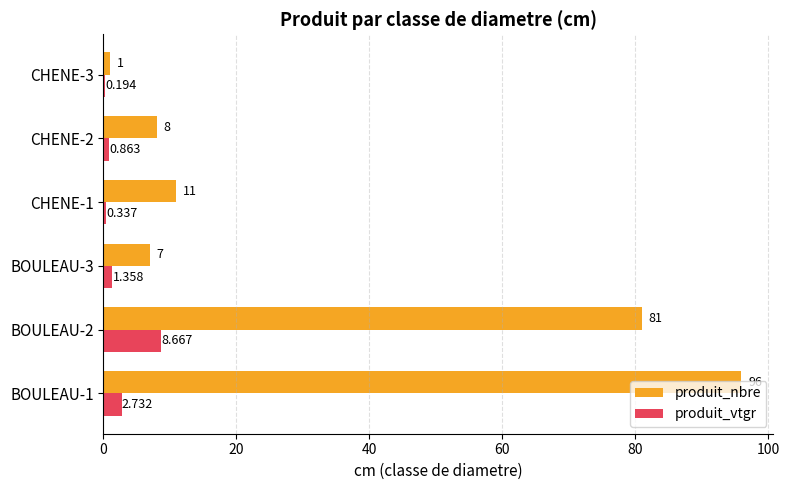

Is the value of produit_vtgr at CHENE-3 greater than the value of produit_nbre at BOULEAU-1?

No